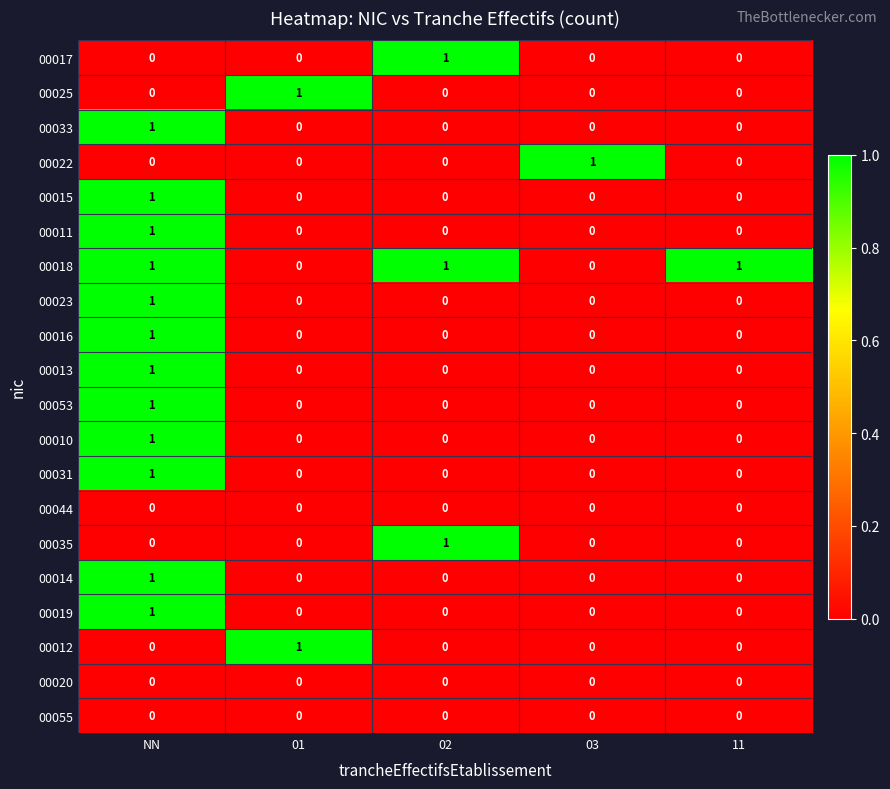

The 00055 series shows 0 at 02. True or false?

True